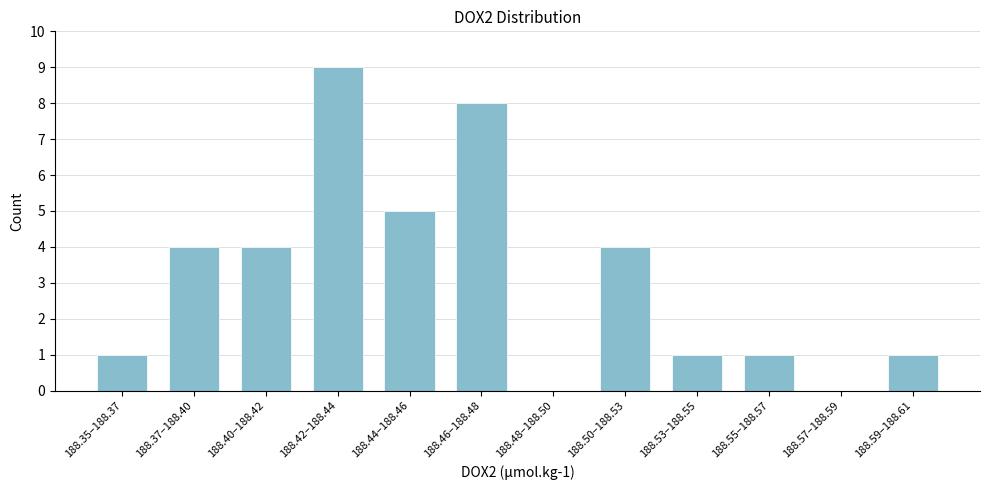

Which category has the highest value across all series?

188.42–188.44